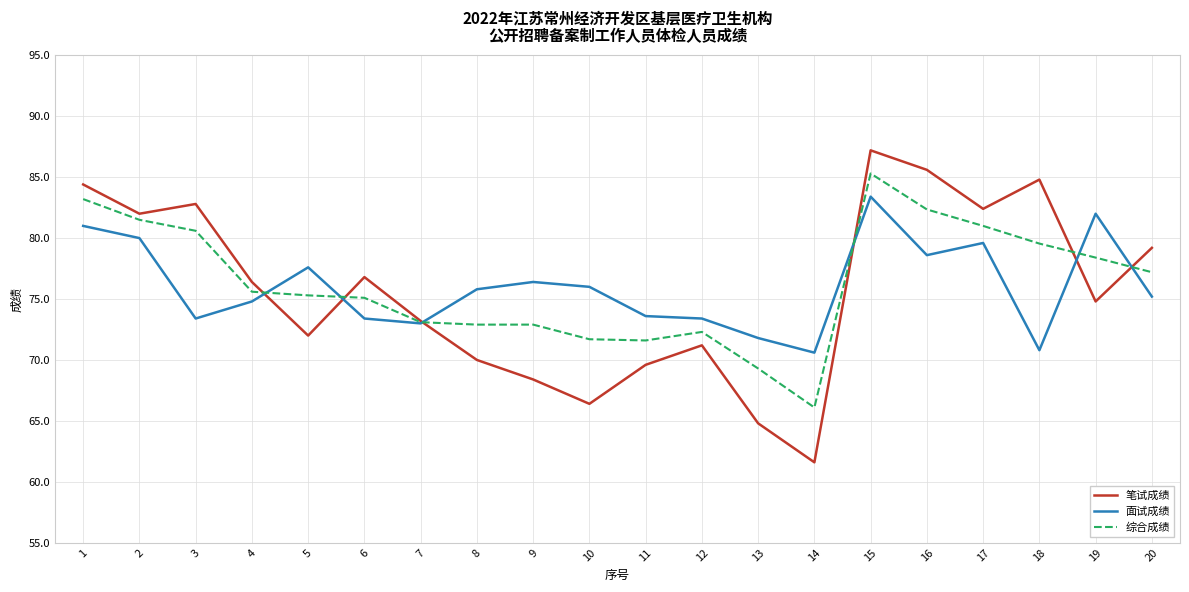

At which label does 综合成绩 reach its peak?

15